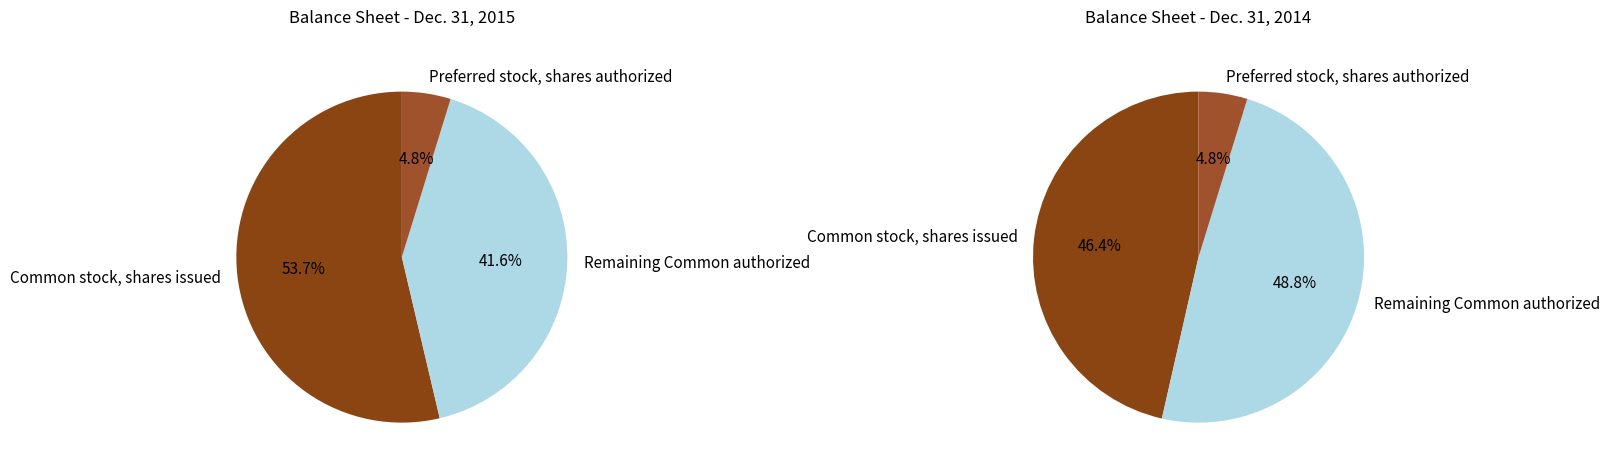

Is the sum of Preferred stock, shares authorized and Preferred stock, shares outstanding greater than half?

No